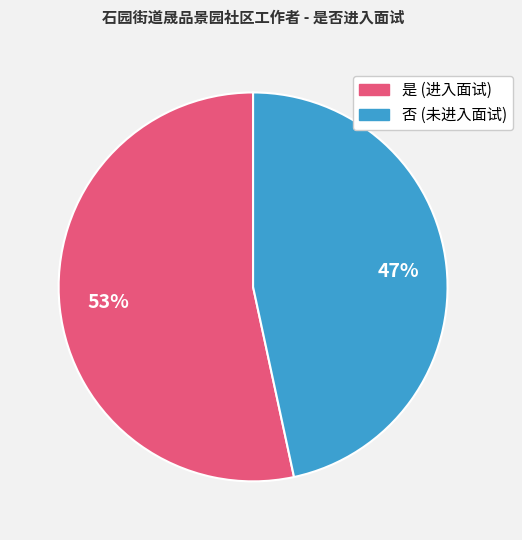

Rank the categories by value from highest to lowest.

是, 否